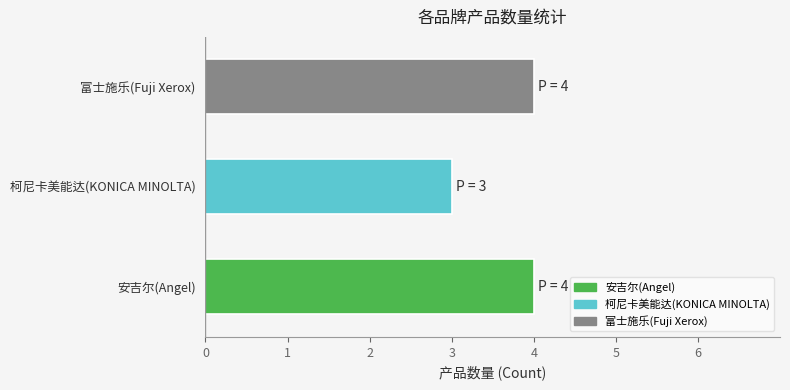

Is it true that the value at 柯尼卡美能达(KONICA MINOLTA) is 3?

True